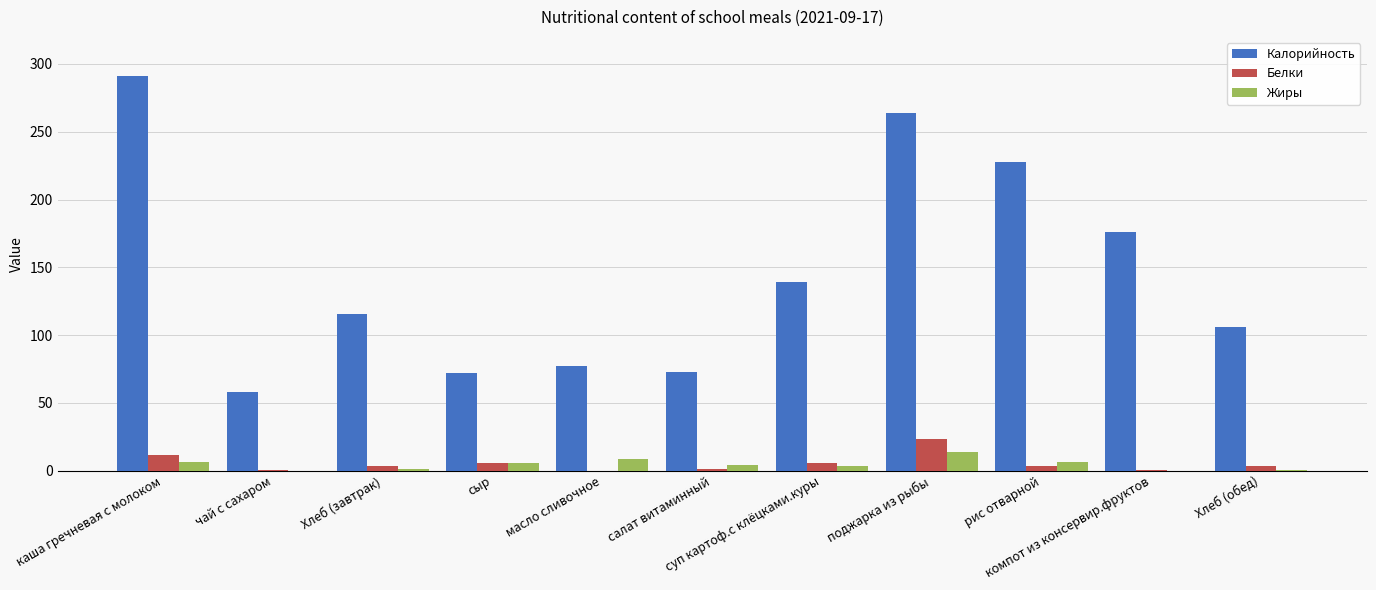

What is the average value of the Калорийность series?

145.4